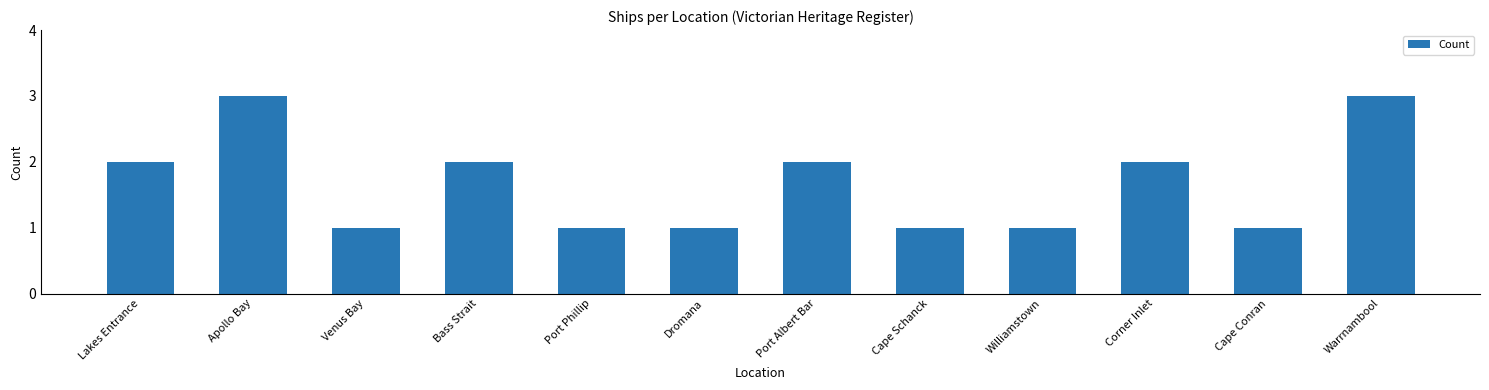

What is the label of the 1st bar from the left?

Lakes Entrance